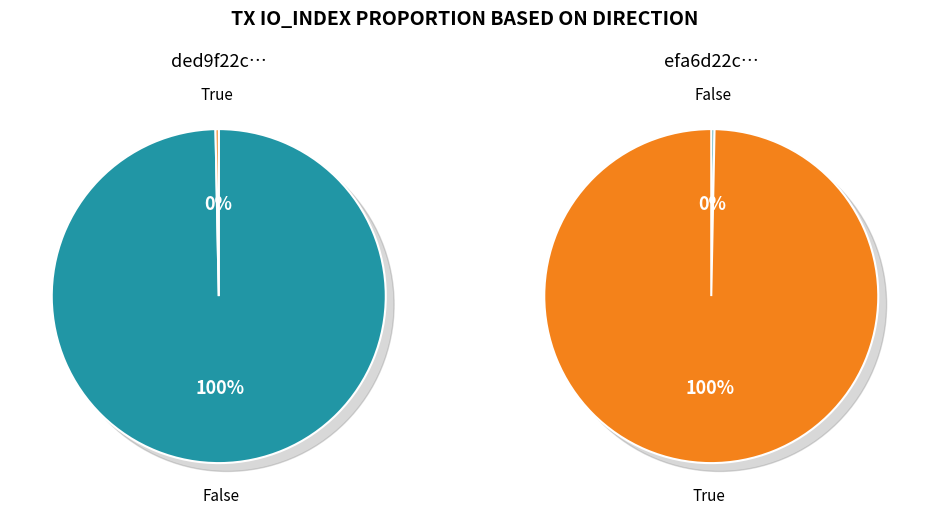

How many segments does this pie chart have?

2